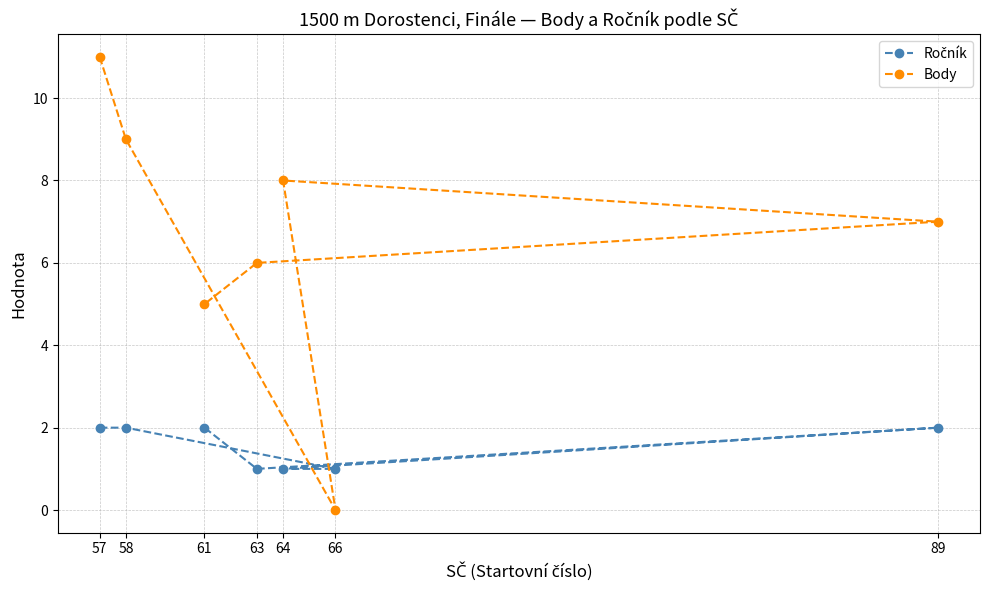

What is the maximum value for Body?

11